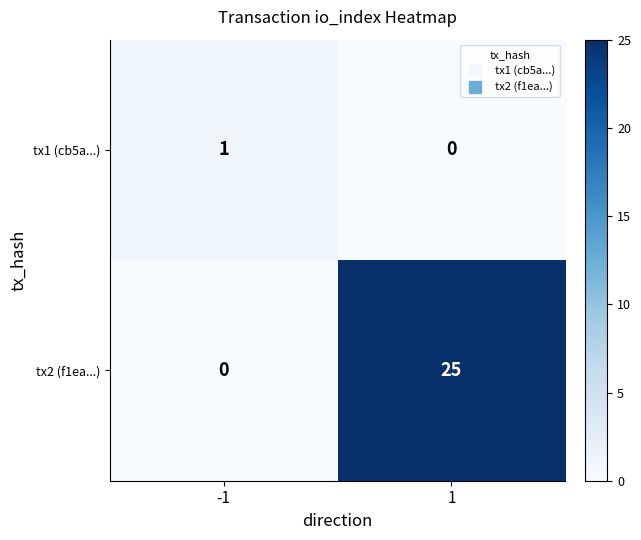

How many data points does each series have?

2